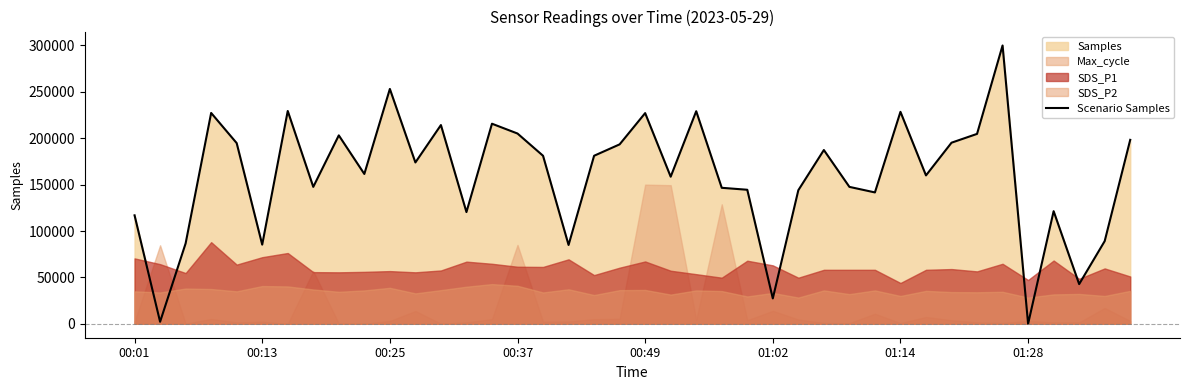

What is the sum of all values?

6371381.1